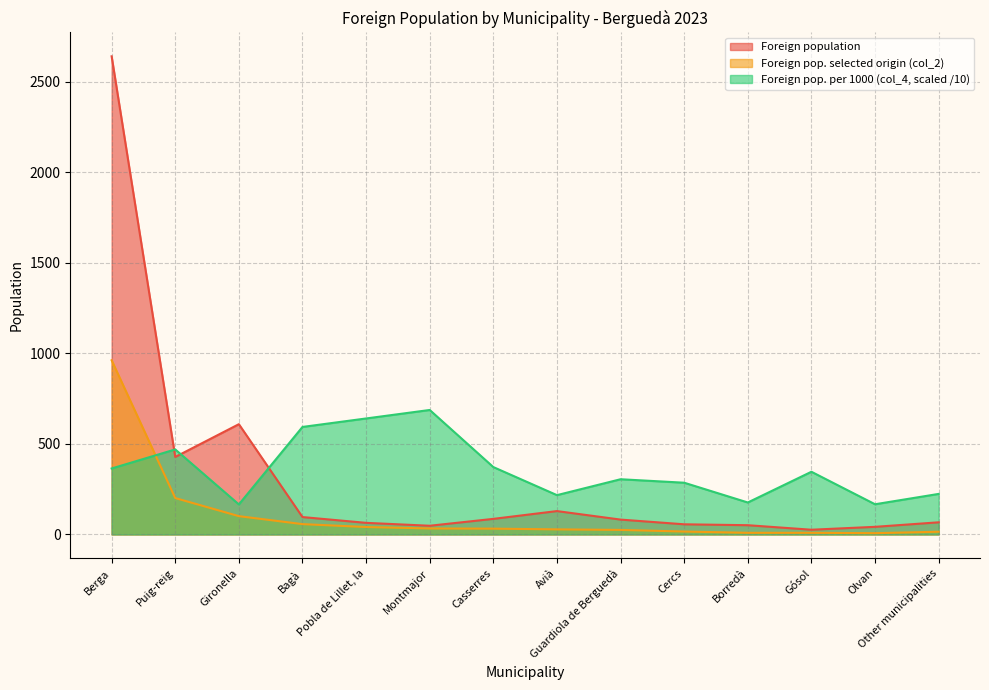

How many lines are shown in the chart?

3